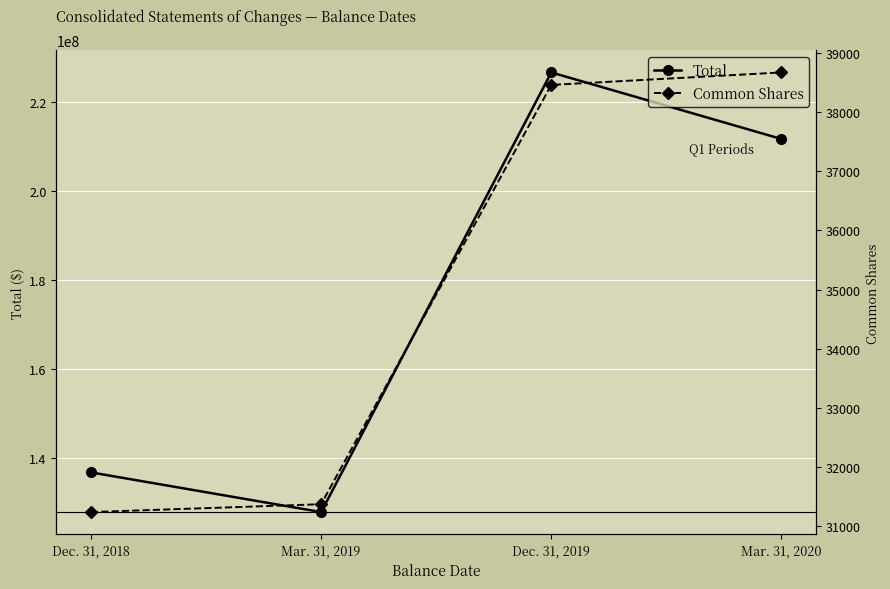

The Total series shows 136666983 at Dec. 31, 2018. True or false?

True